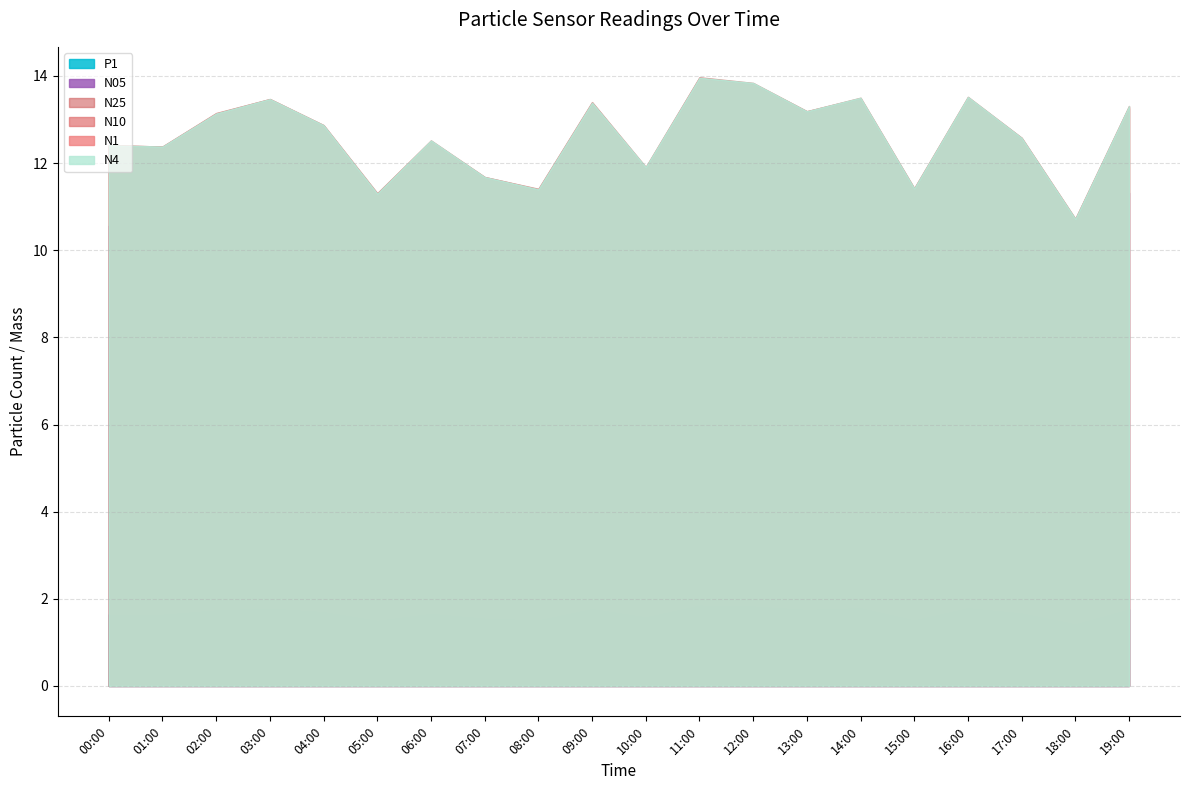

At 04:00, list the series in order from largest to smallest.

N4, N10, N25, N1, N05, P1